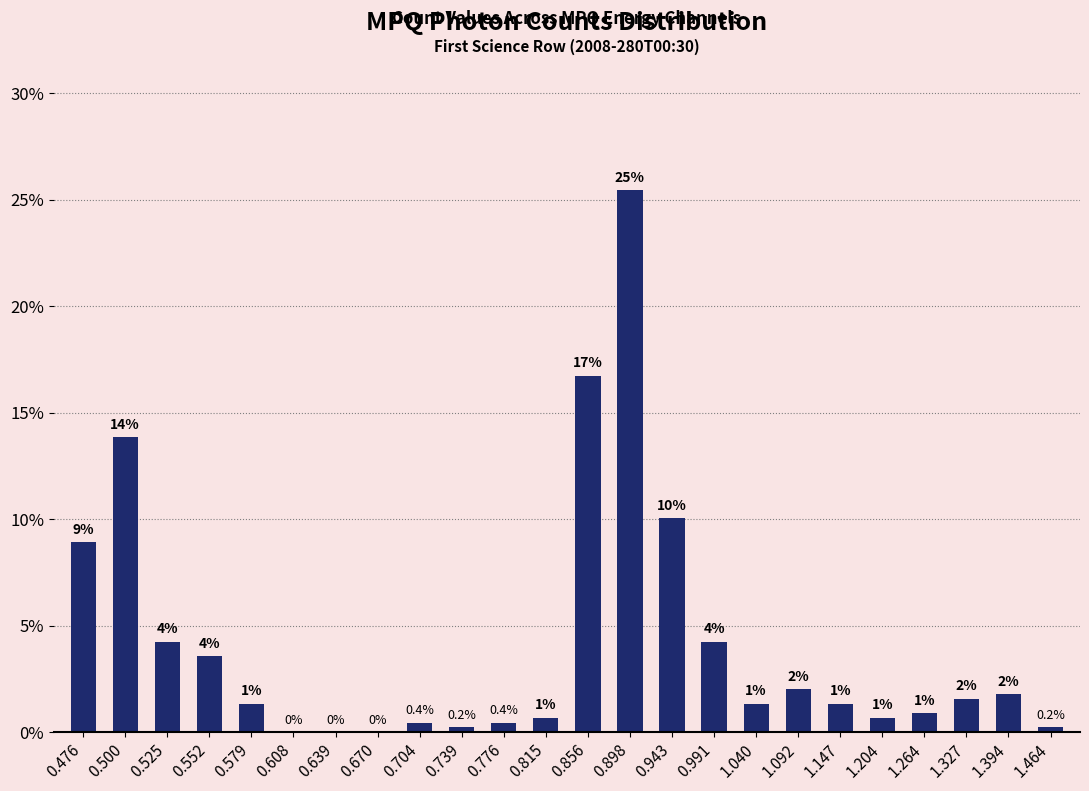

Are the bars horizontal?

No